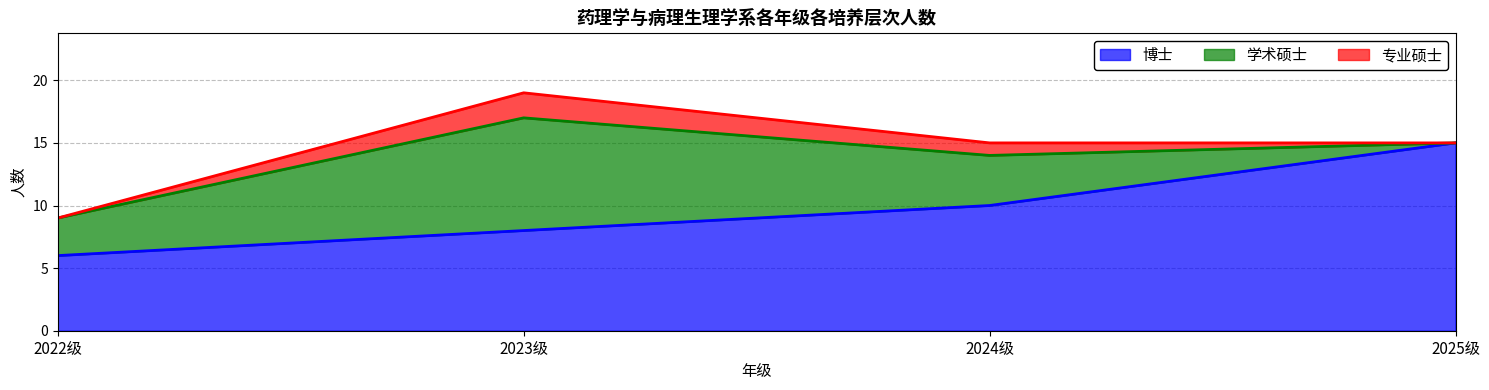

Rank the series at 2023级 from lowest to highest value.

专业硕士, 博士, 学术硕士